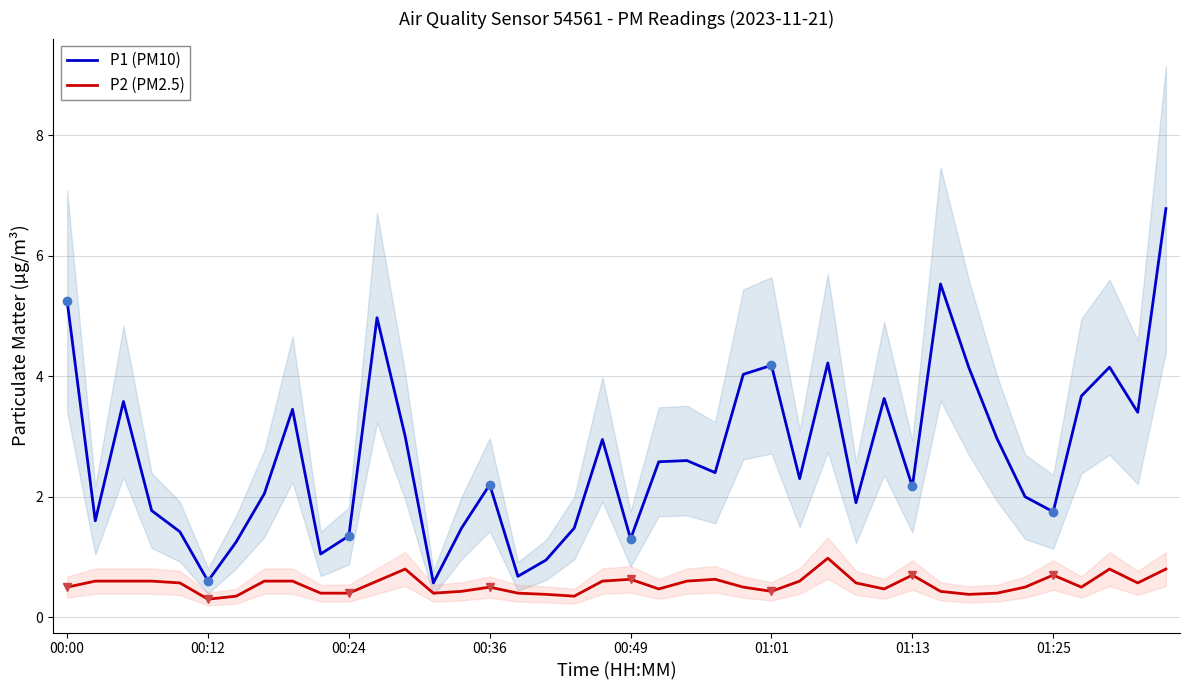

At 11, list the series in order from smallest to largest.

P2 (PM2.5), P1 (PM10)